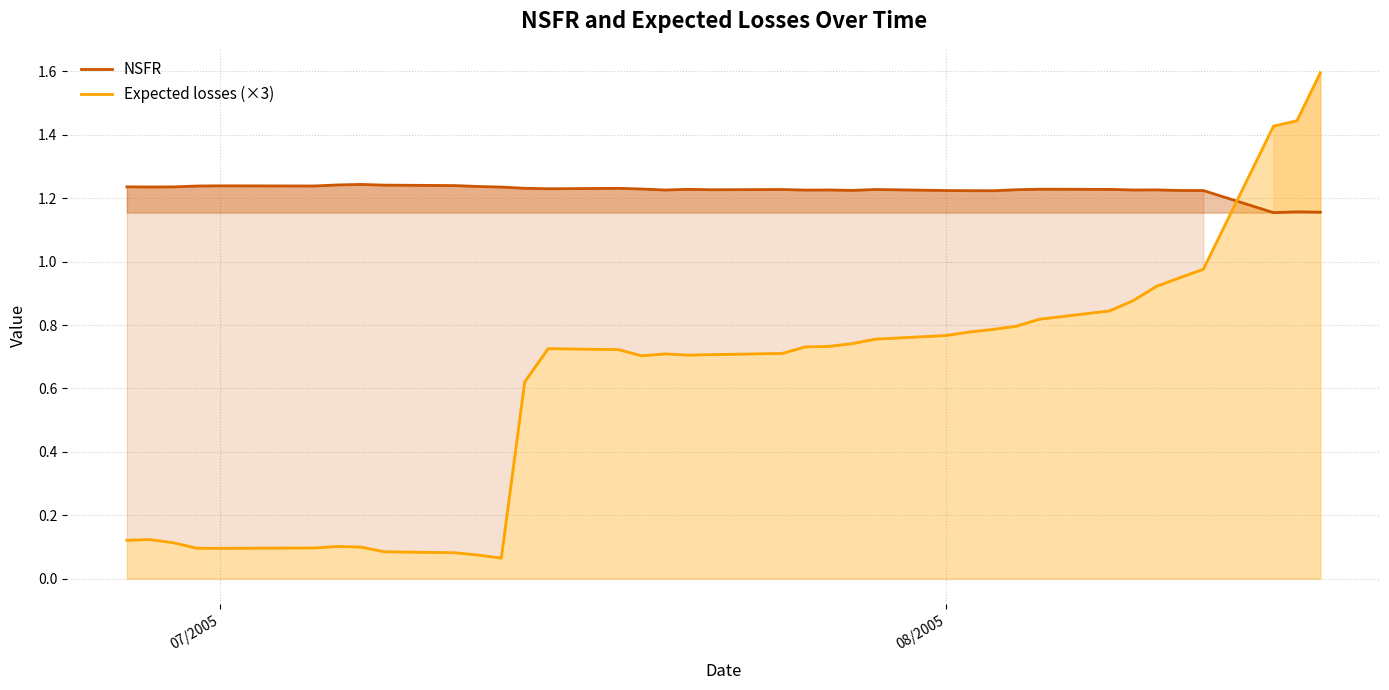

True or false: Expected losses (×3) and NSFR cross at least once.

True